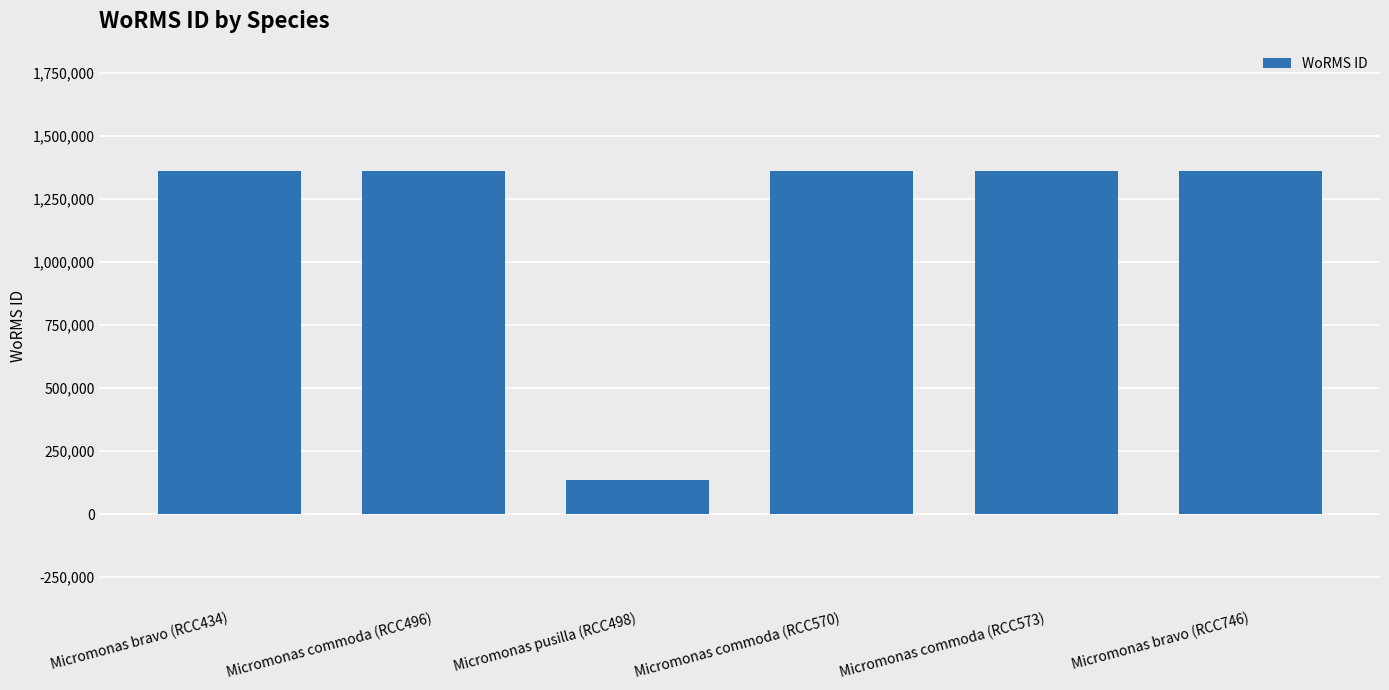

What is the average value?

1156739